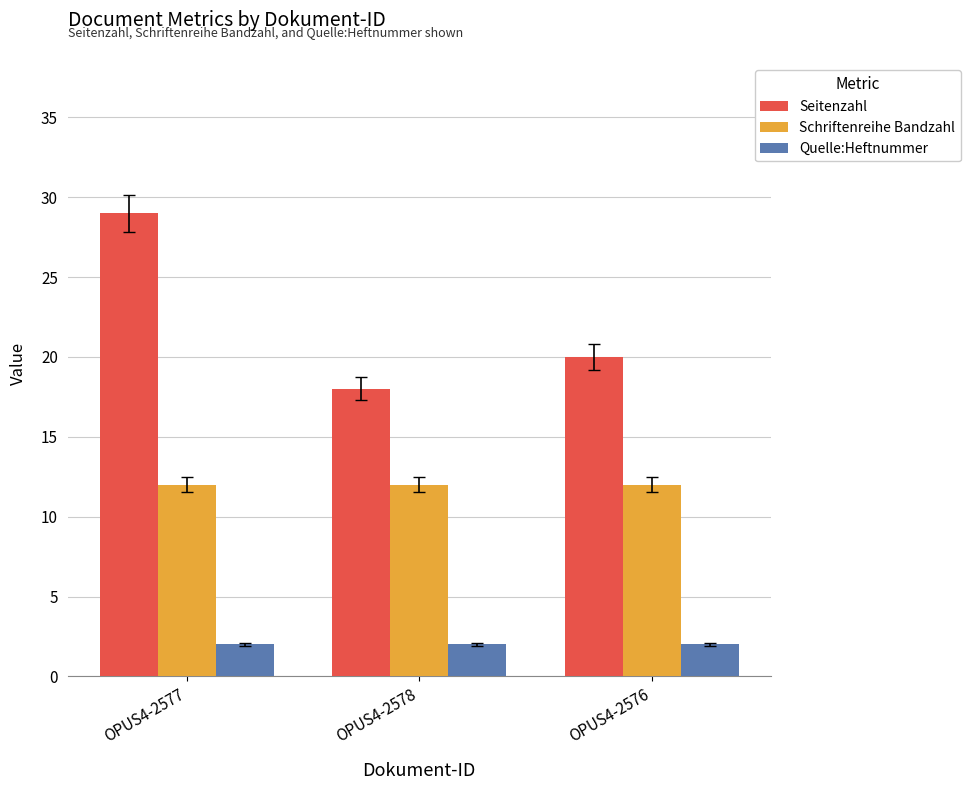

What is the minimum value shown in the chart?

2